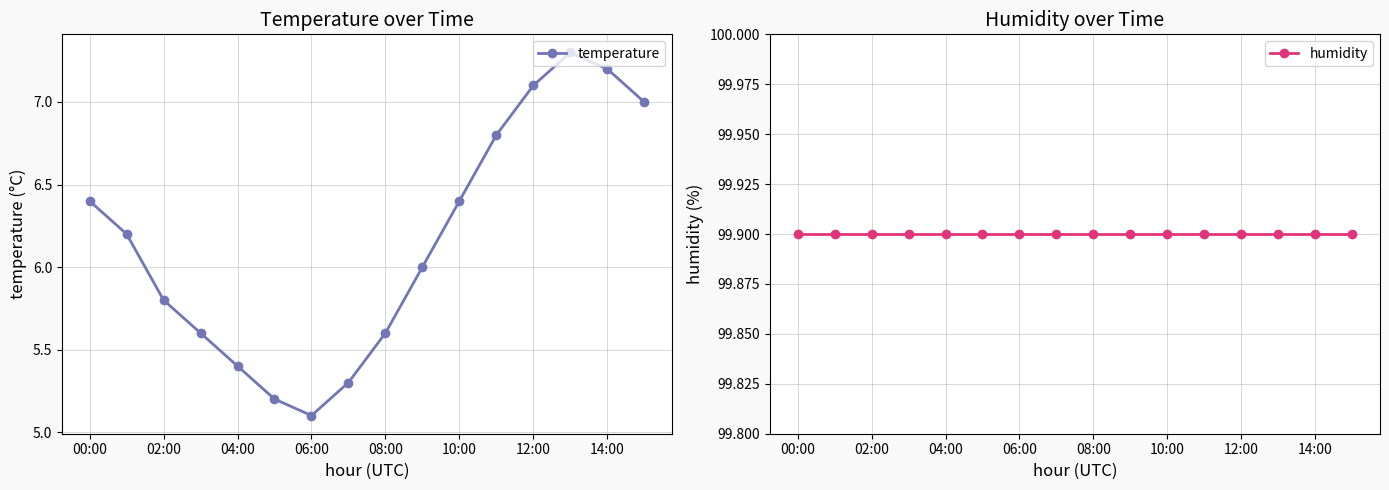

What is the value of the humidity point at the 1st from the left?

99.9